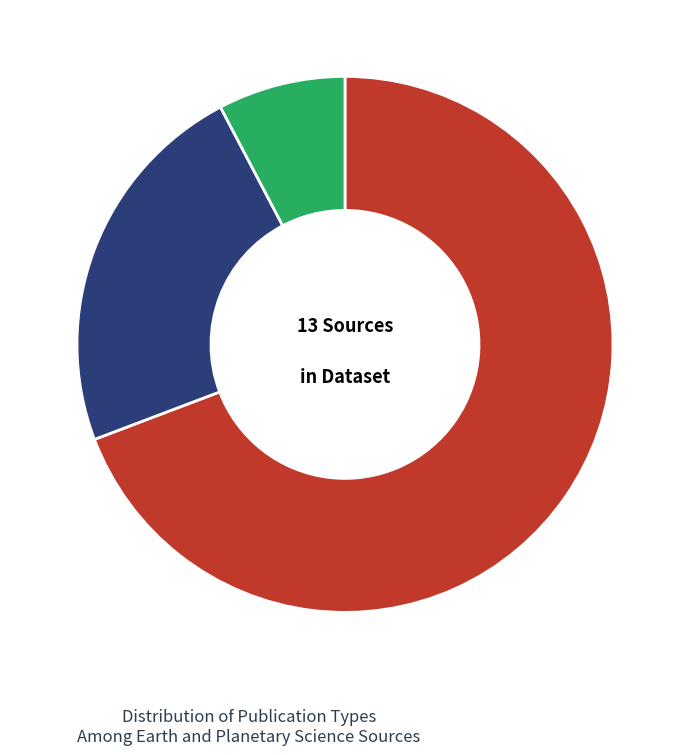

How many slices are in this pie chart?

3